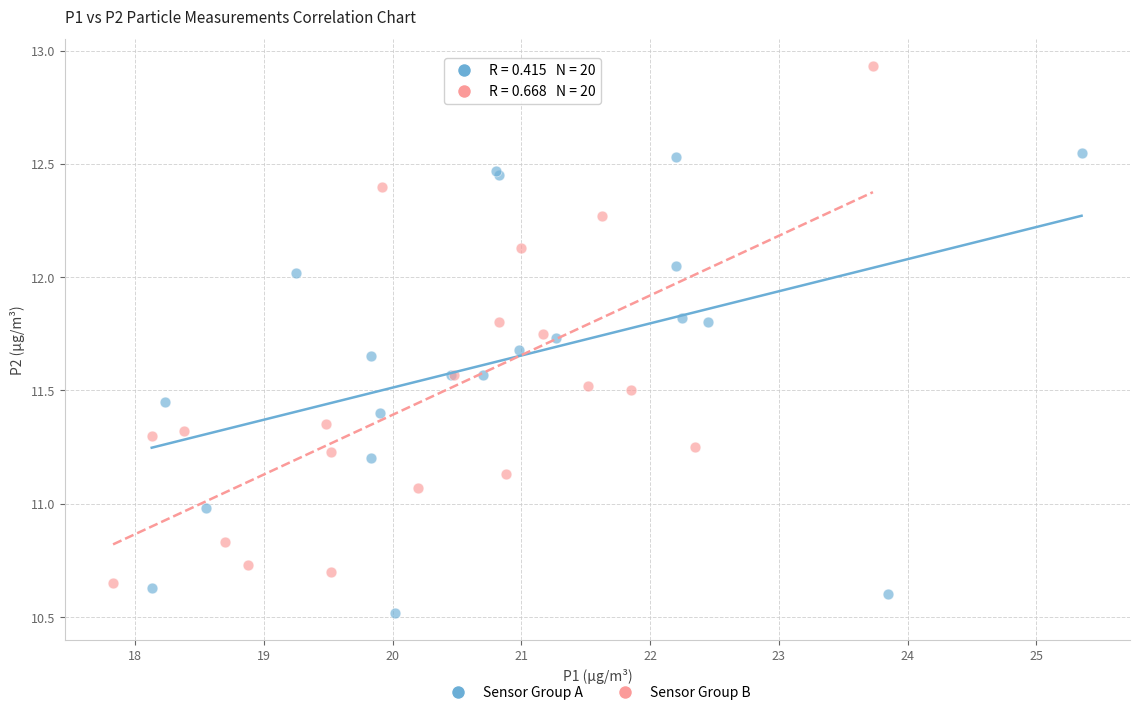

Which series reaches the maximum Y coordinate?

Sensor Group B